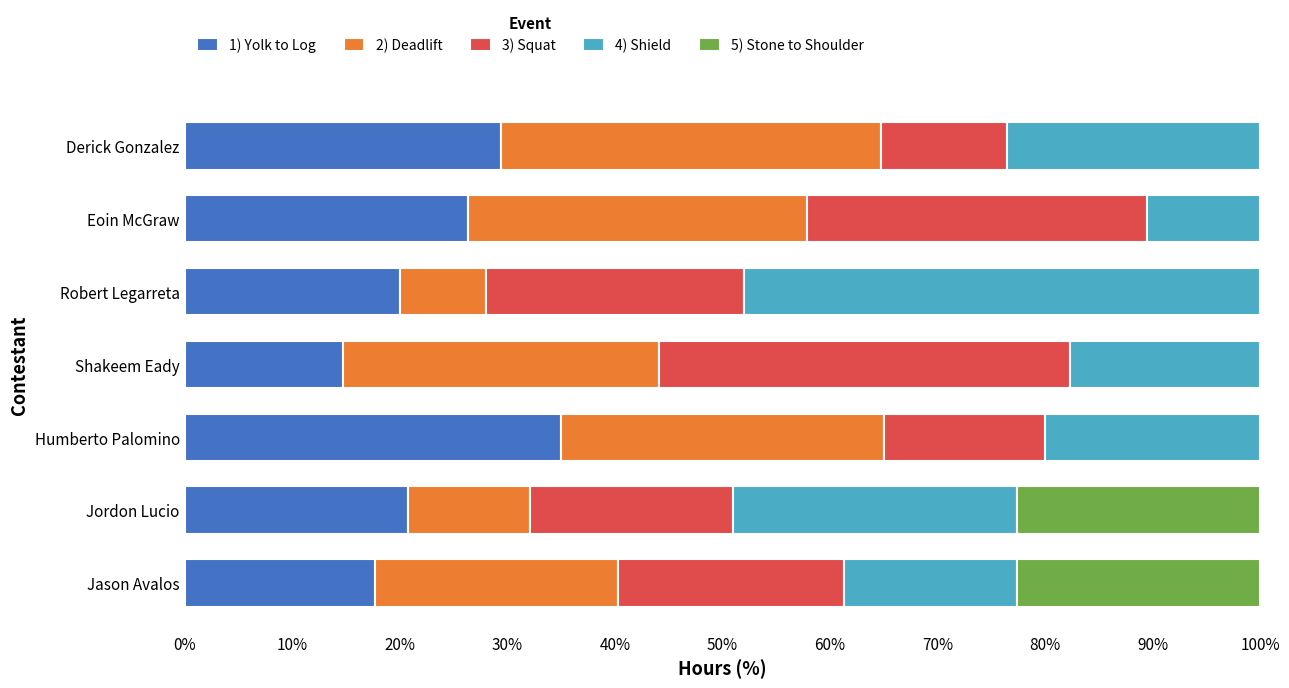

The 1) Yolk to Log series shows 29.4 at Derick Gonzalez. True or false?

True